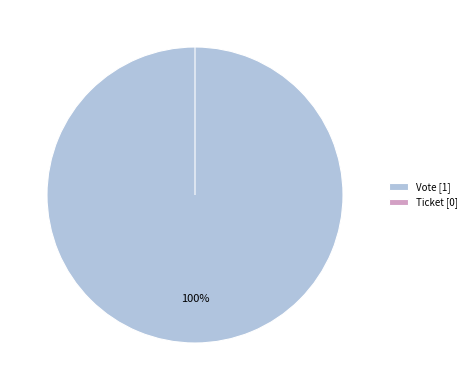

Which has a higher value, Vote or Ticket?

Vote